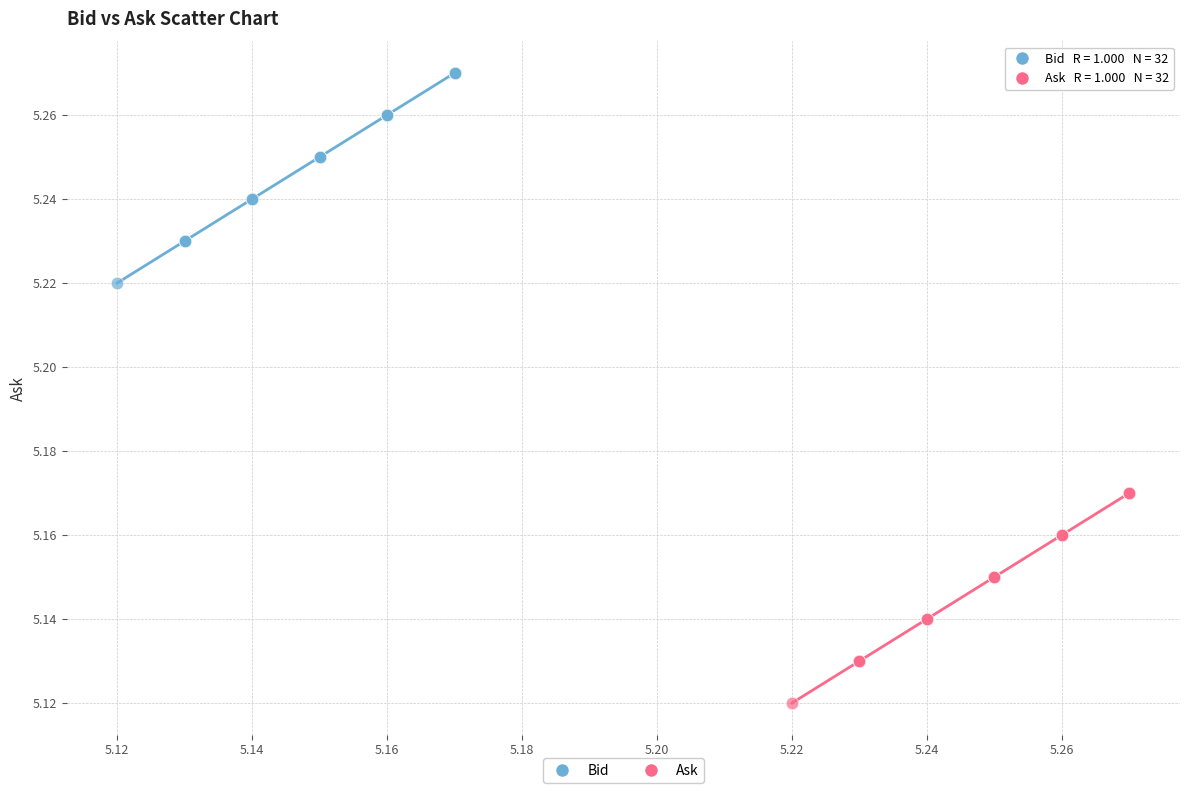

What are all the series names shown in the legend?

Bid, Ask